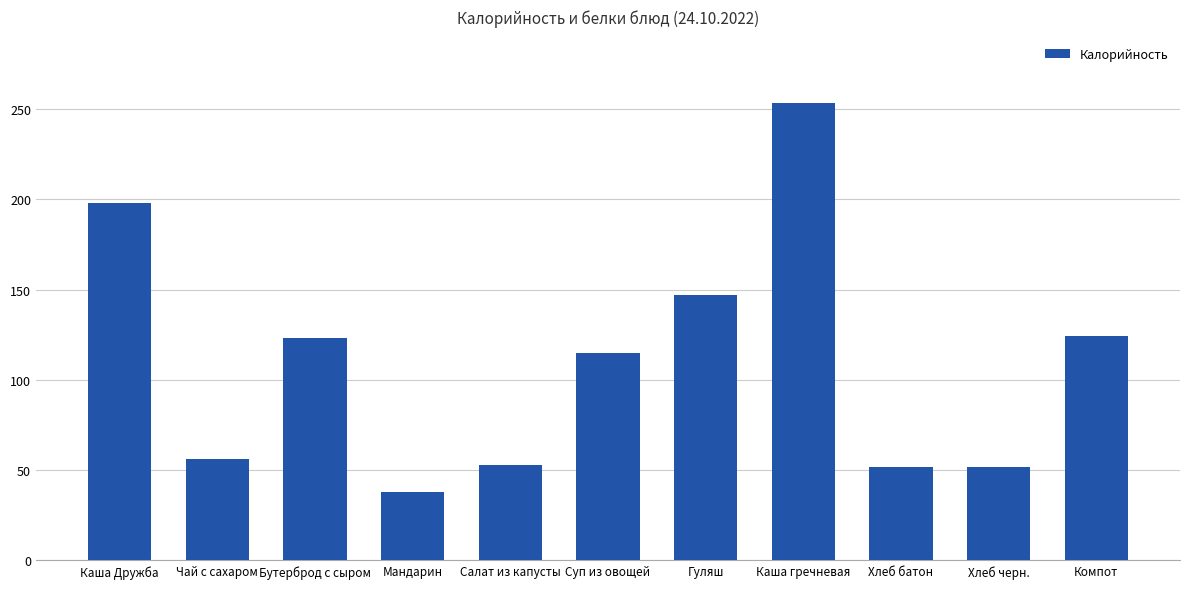

Is it true that the value at Салат из капусты is 16.9?

False